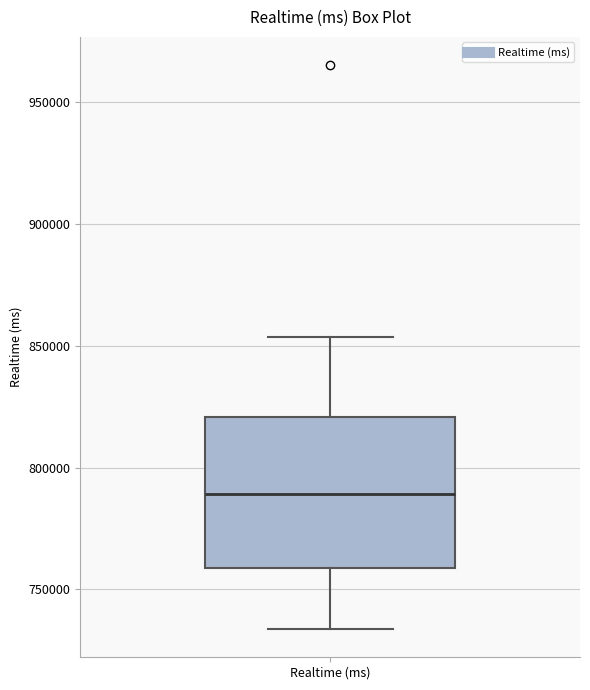

Read this box plot against the y-axis: the position of the median line, the range covered by the box, and the ends of both whiskers. The values are not printed on the chart, so give them approximately, as read against the axis.

median 790000, box 760000 to 820000, whiskers 735000 to 855000